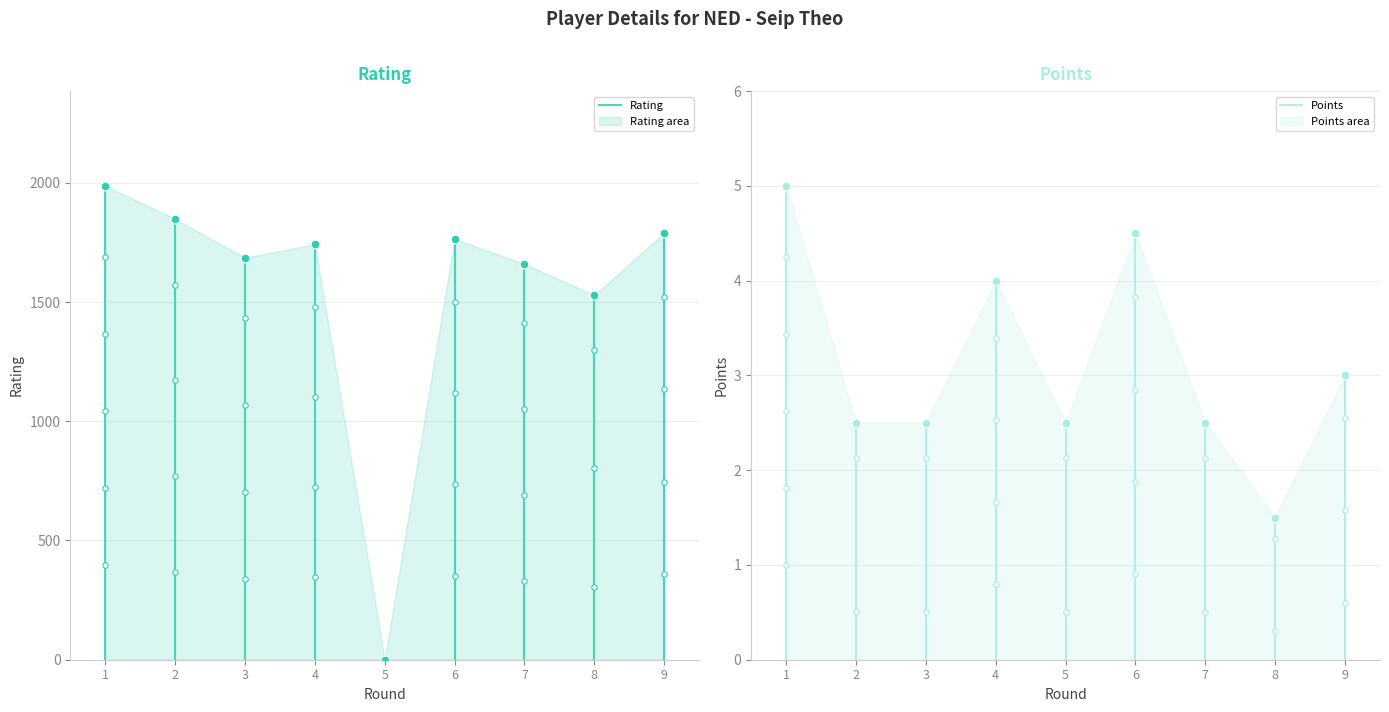

What are all the series names shown in the legend?

Rating, Points